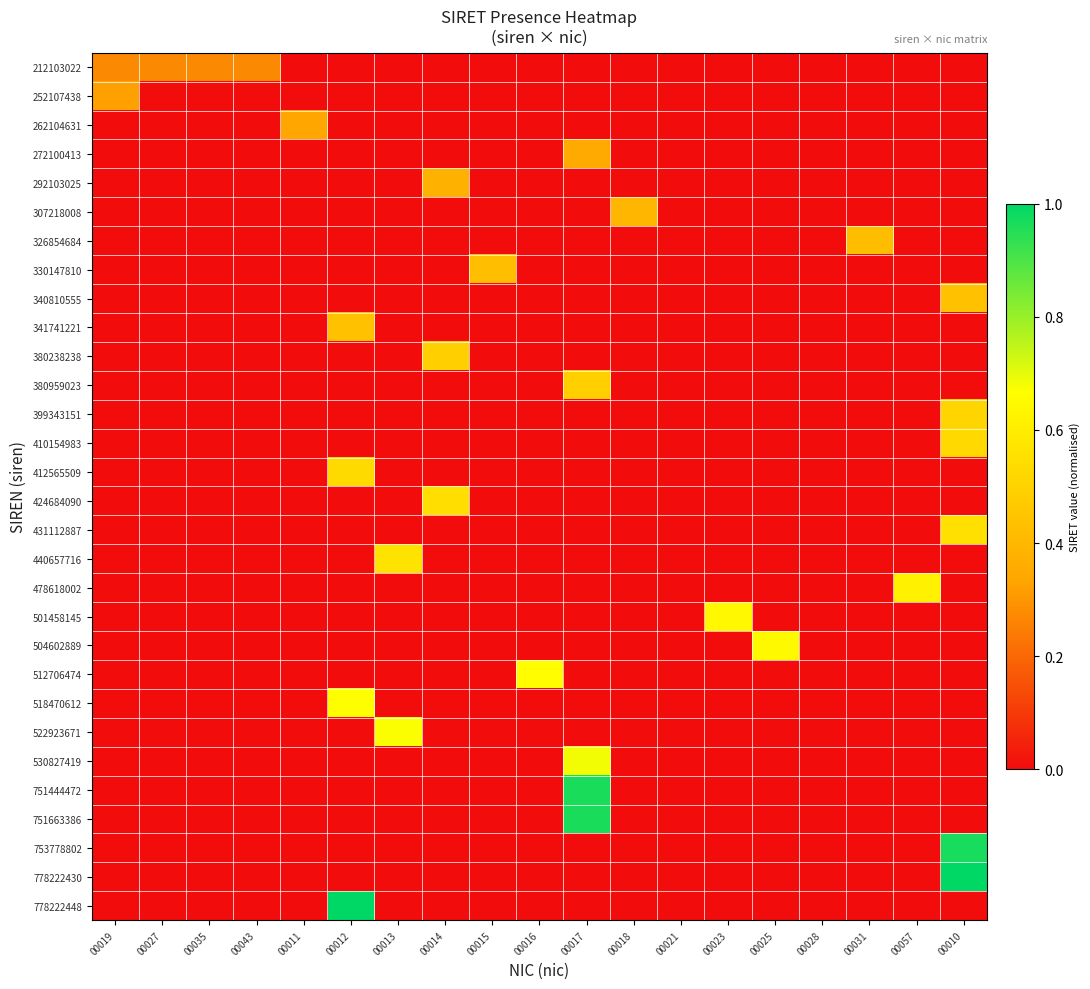

Between 00027 and 00031, which is larger?

00027